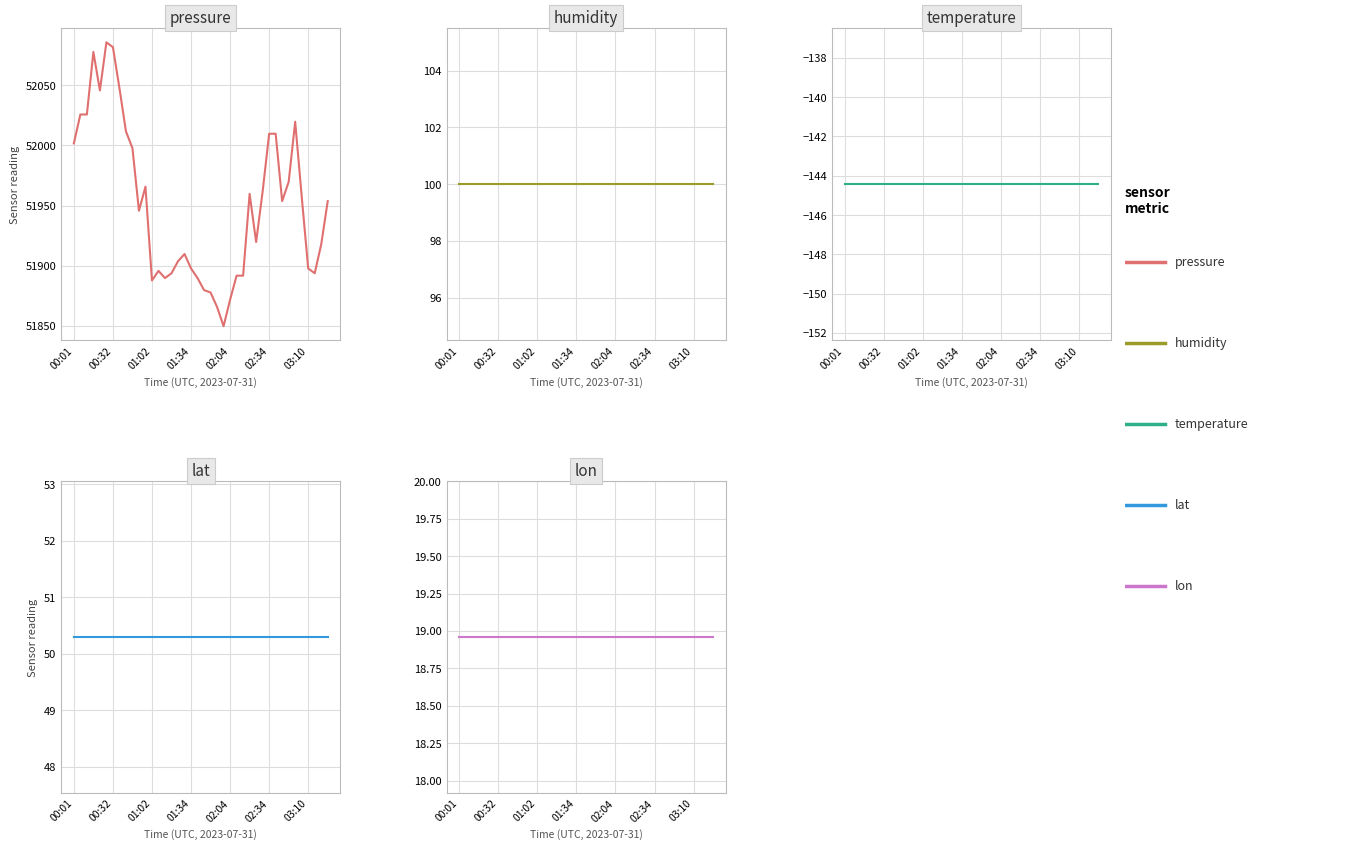

Which series has the widest spread of values?

pressure